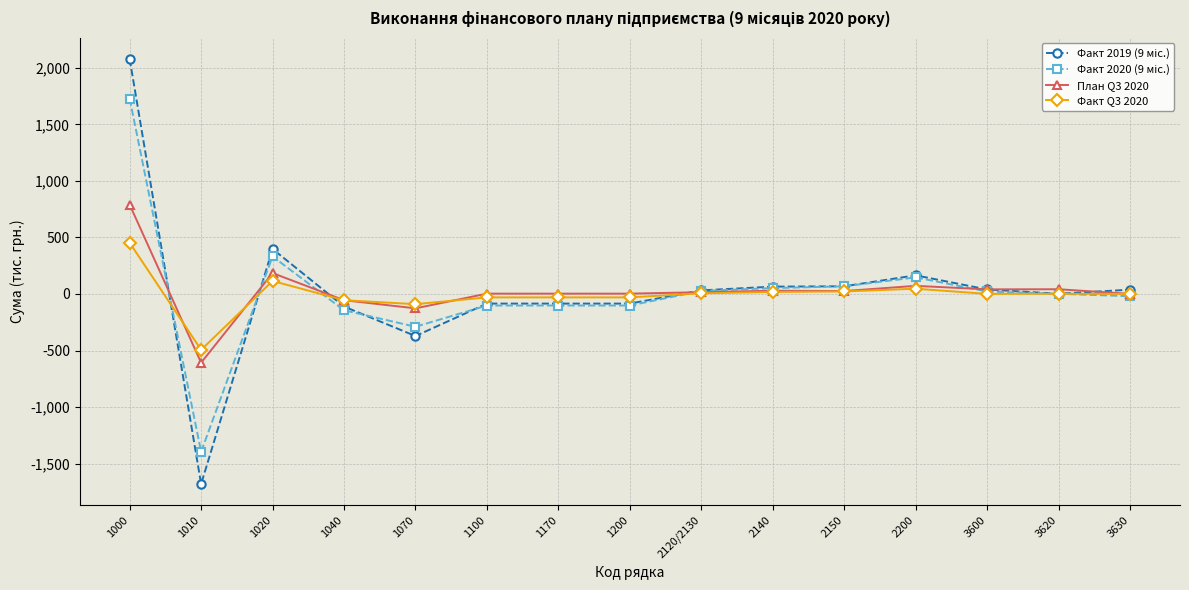

The План Q3 2020 series shows 185.0 at 1020. True or false?

True